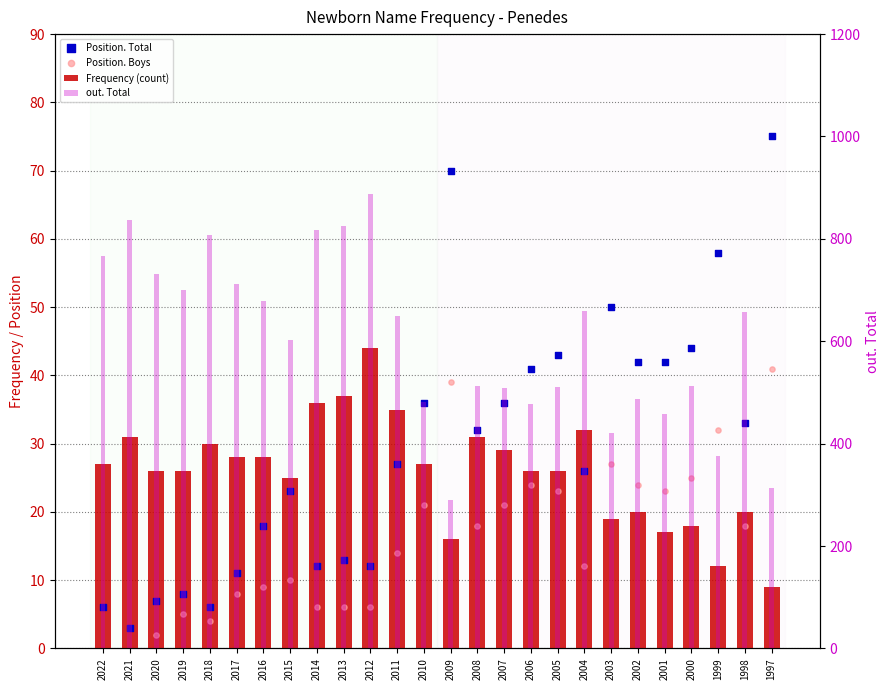

Which series reaches the maximum Y coordinate?

out. Total